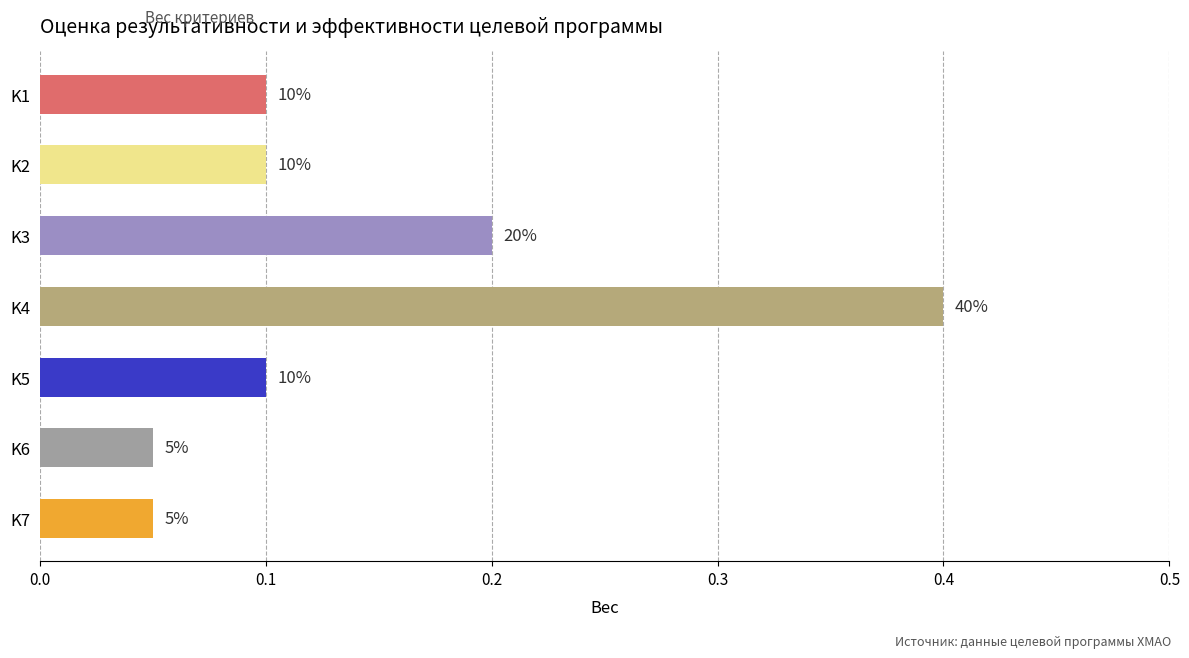

What is the greatest value displayed?

0.4